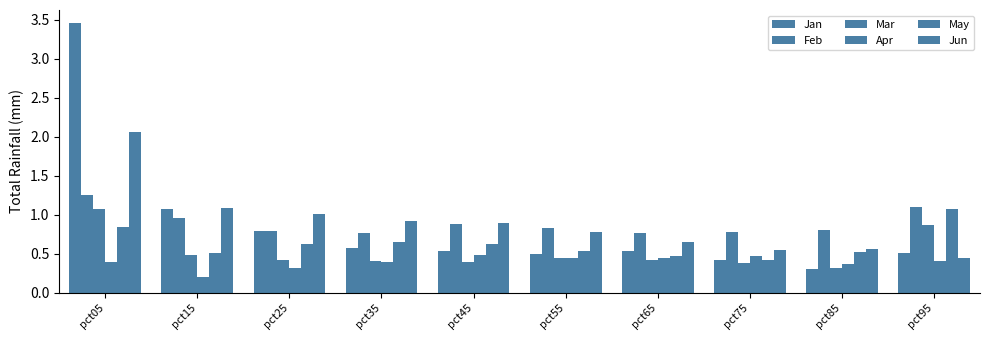

Count the number of data series in this chart.

6